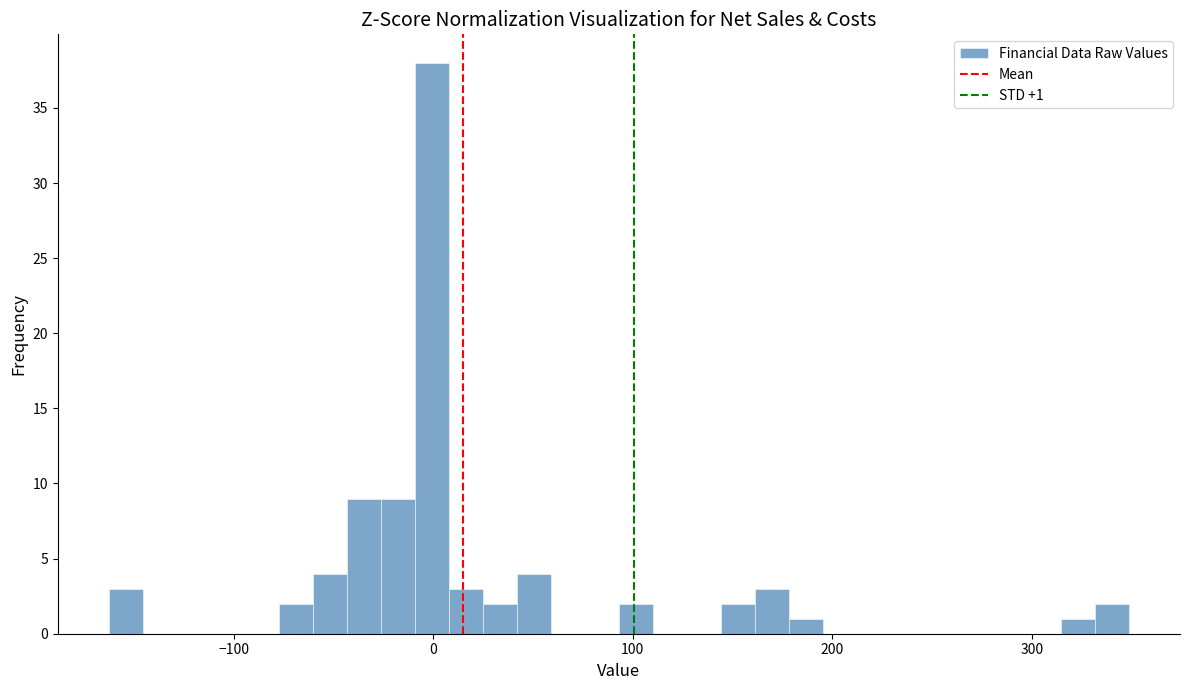

Read against the x-axis, roughly where is the centre of the tallest bar?

0